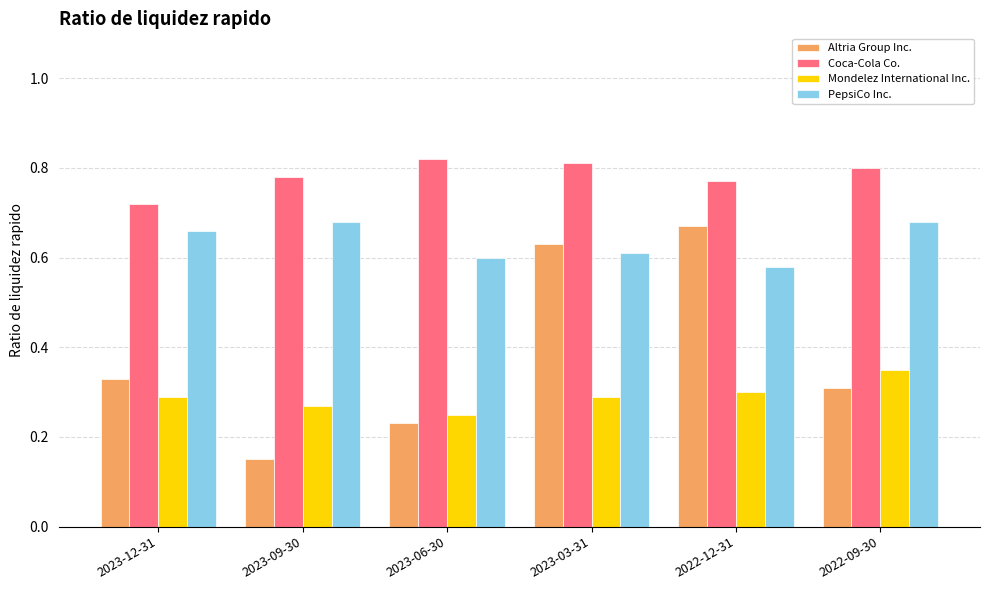

Is it true that Coca-Cola Co. equals 0.8 at 2023-06-30?

True